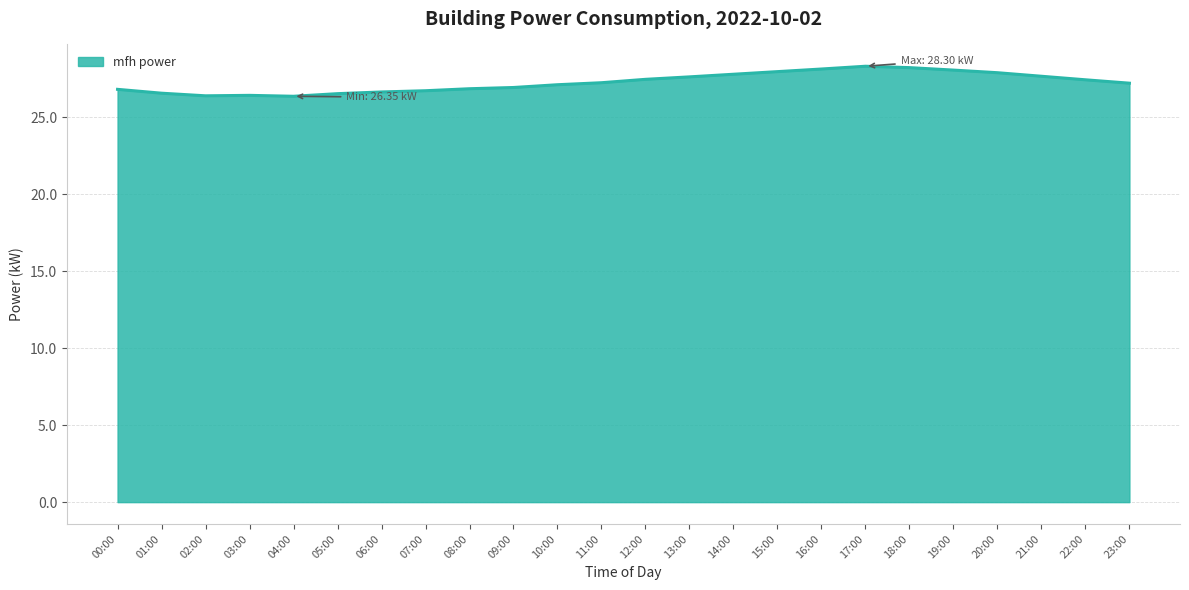

What is the change in value from 08:00 to 20:00?

+1.0